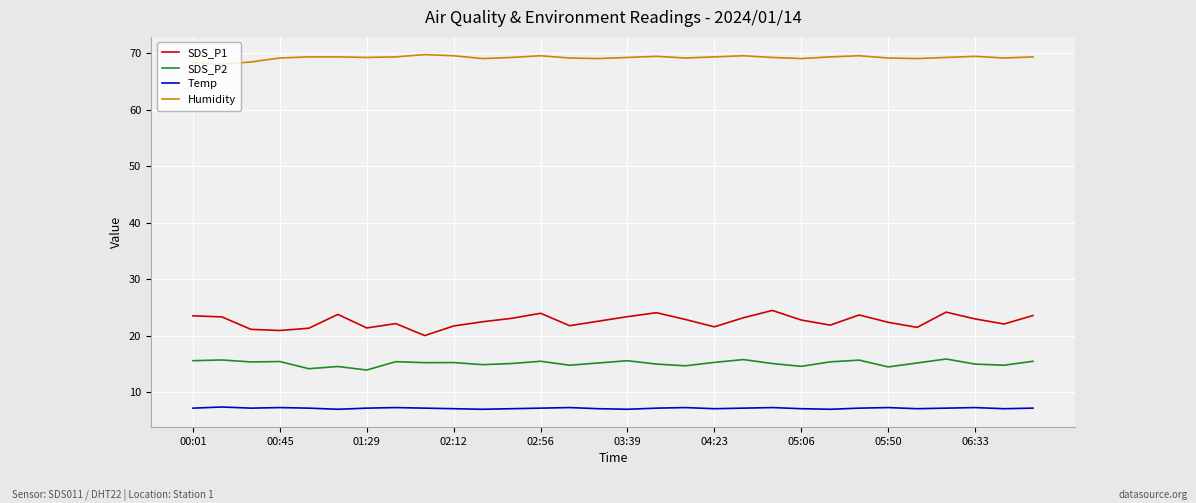

What is the maximum value for Humidity?

69.8